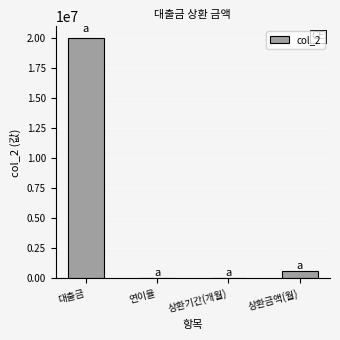

At which label is the value closest to 10000000?

상환금액(월)